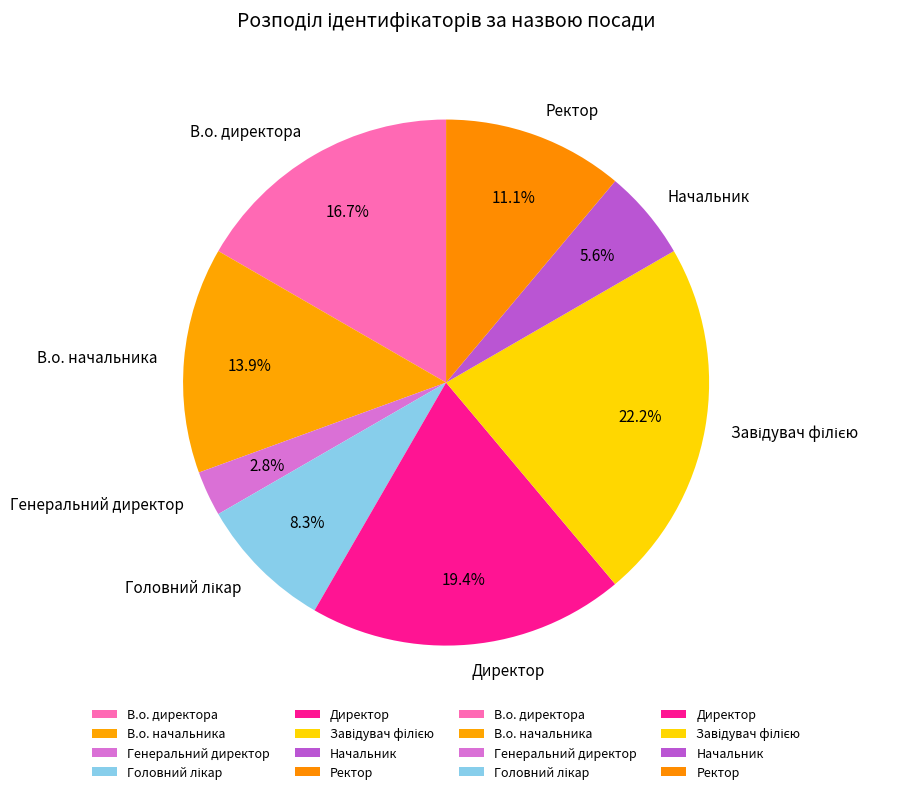

To the nearest percent, what percentage of the pie is В.о. директора?

17%